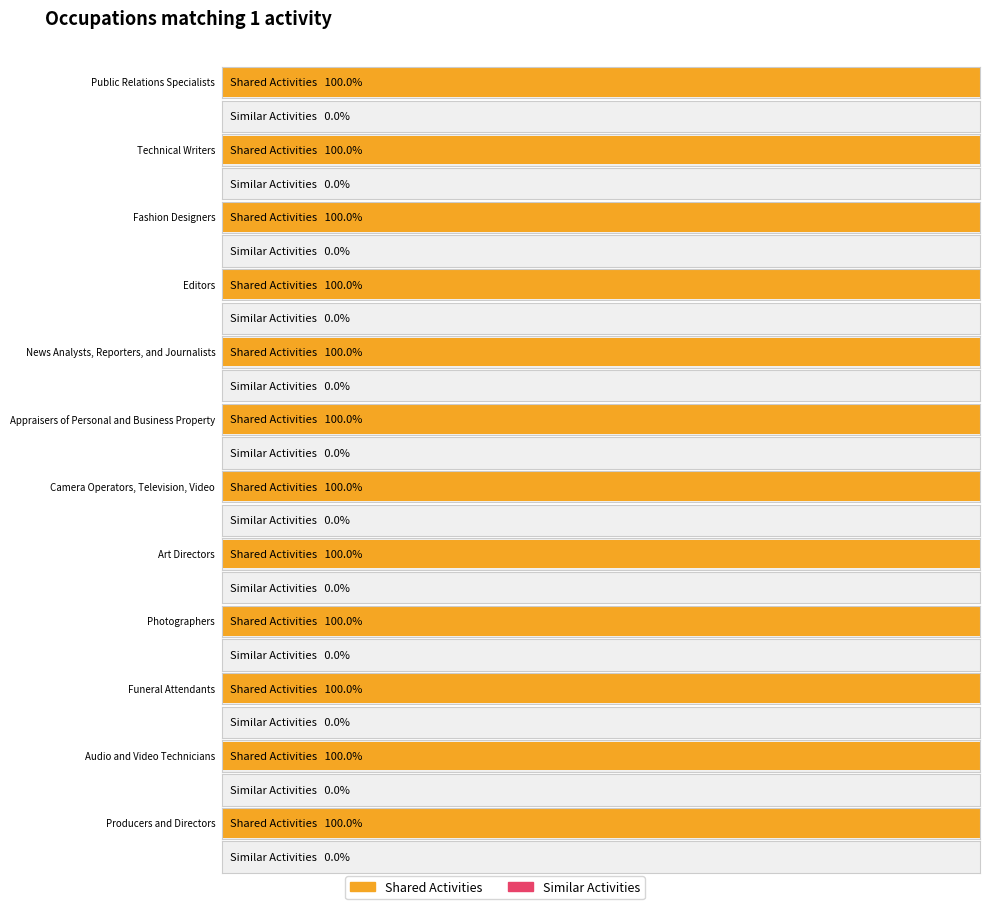

Between Editors and Producers and Directors, which is larger?

Editors